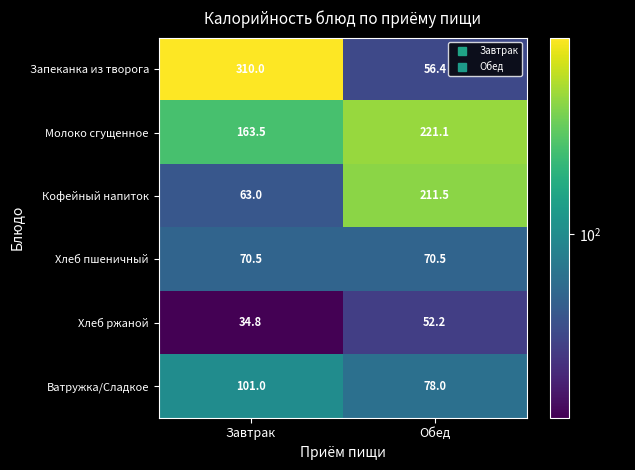

Is it true that Молоко сгущенное equals 221.1 at Обед?

True